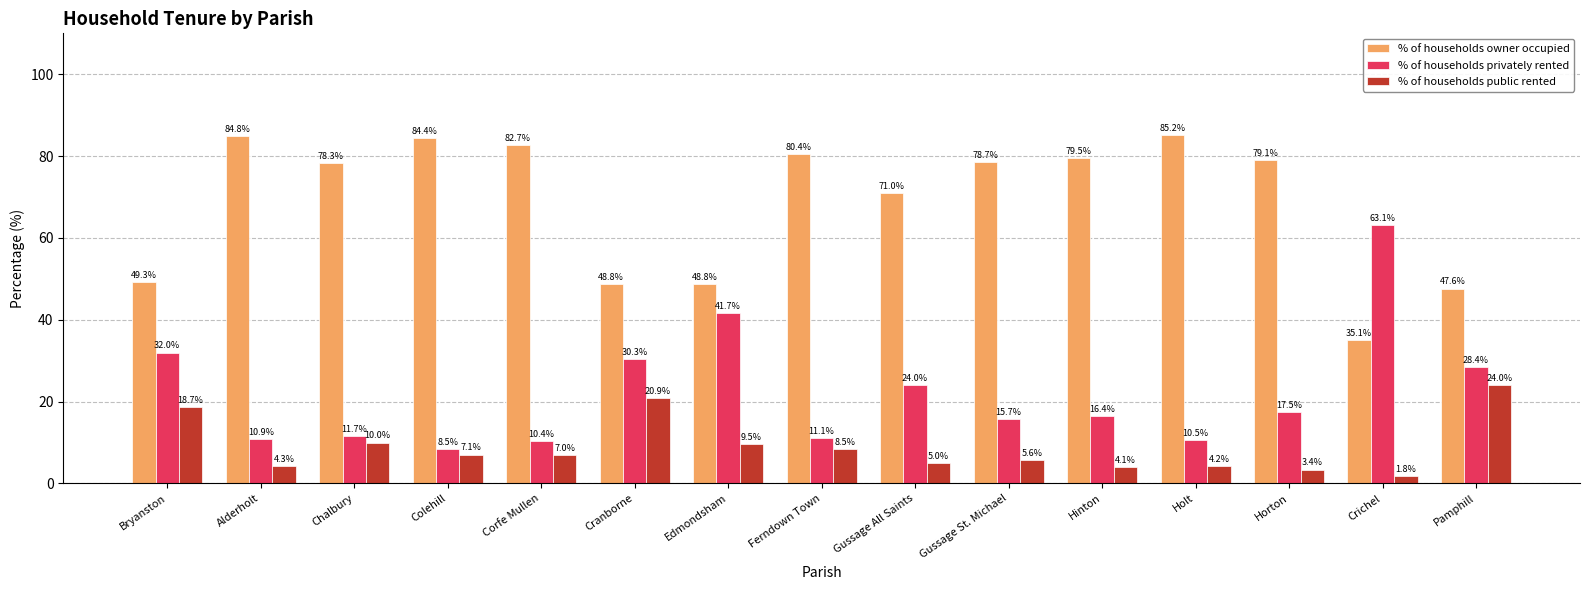

At which label does % of households privately rented reach its peak?

Crichel